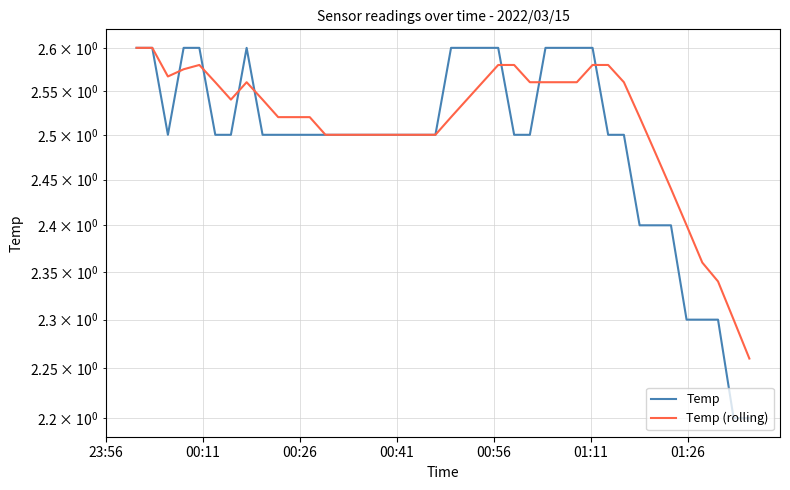

Which series has the widest spread of values?

Temp